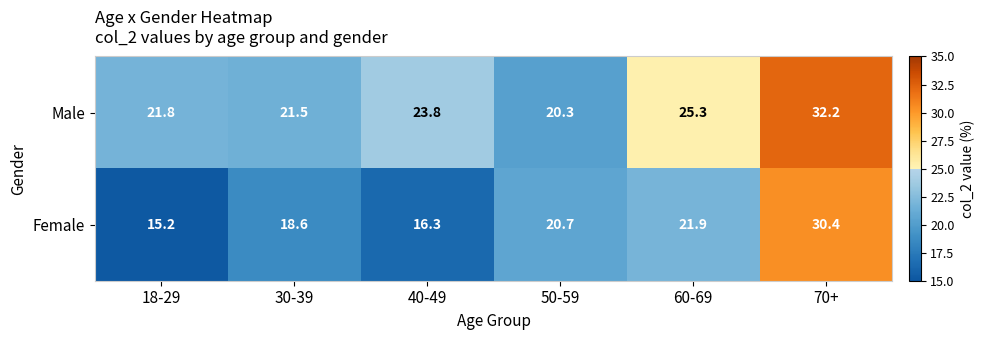

At which label does Male first exceed 23?

40-49